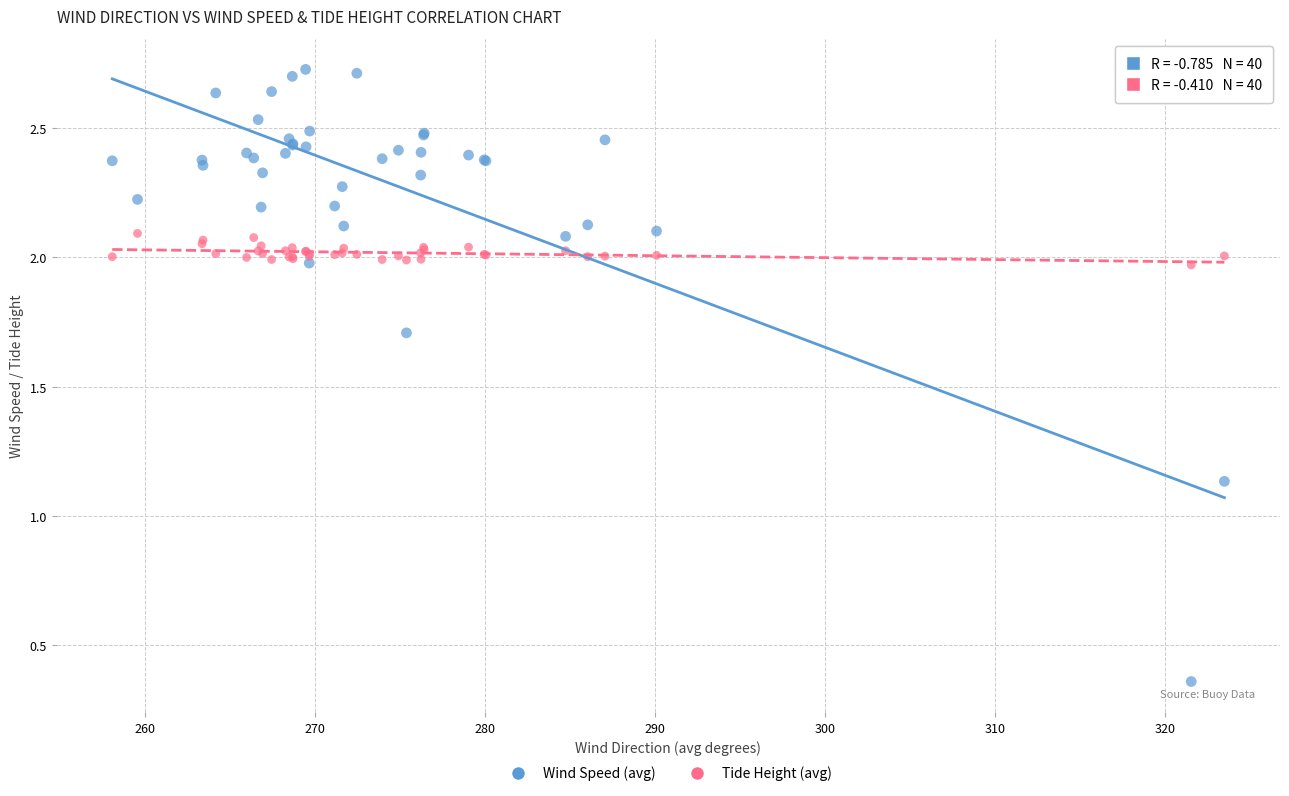

What are all the series names shown in the legend?

Wind Speed (avg), Tide Height (avg)